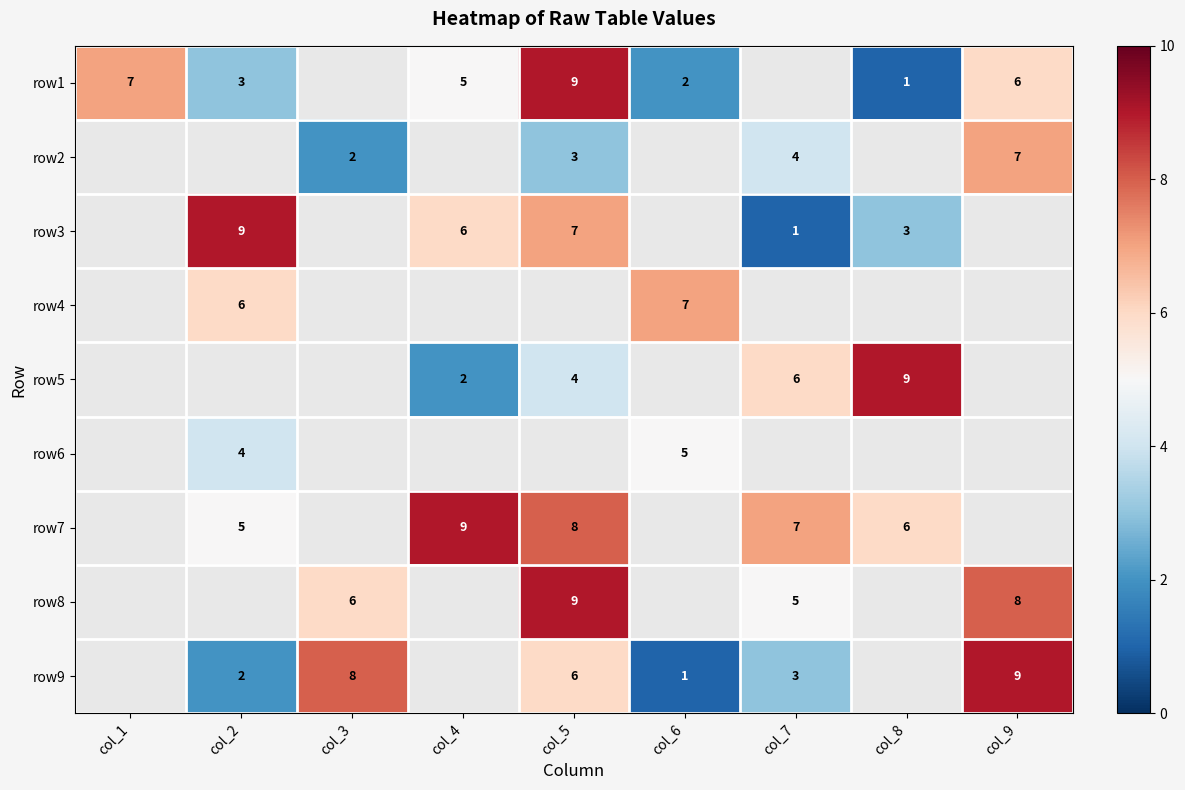

True or false: row7 has a value of 5 at col_2.

True